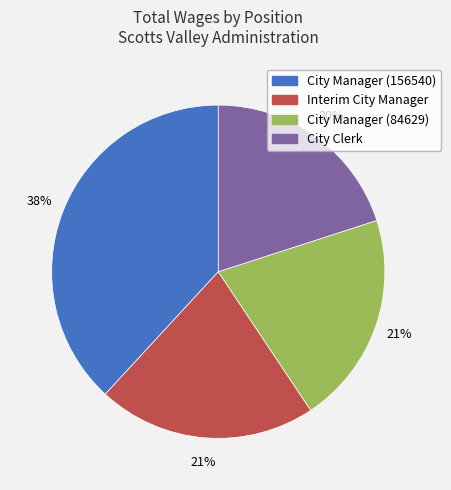

What is the smallest slice in the pie chart?

City Clerk